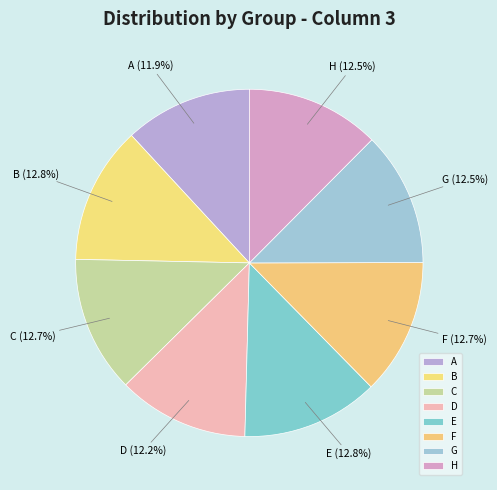

Is there any slice that represents more than half of the pie?

No